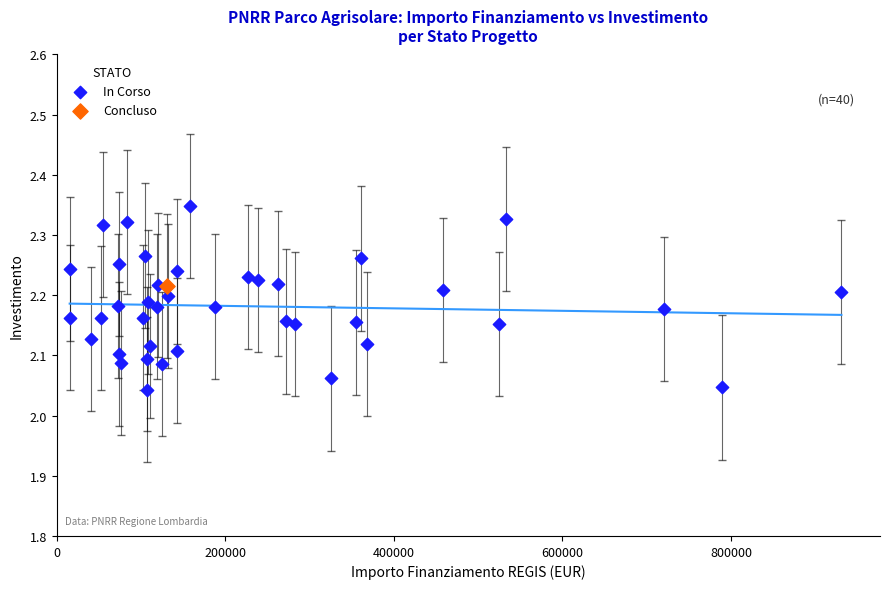

What are all the series names shown in the legend?

In Corso, Concluso